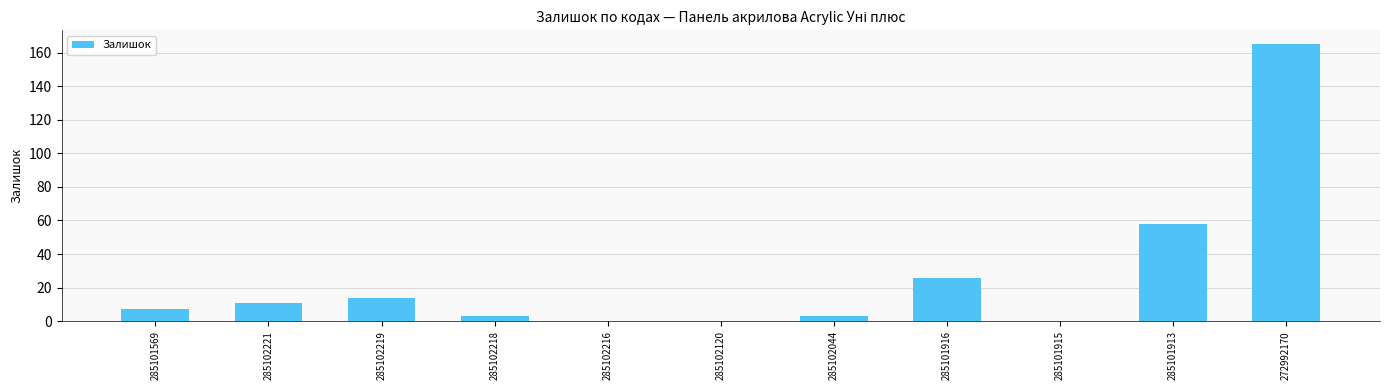

What is the sum of all values?

287